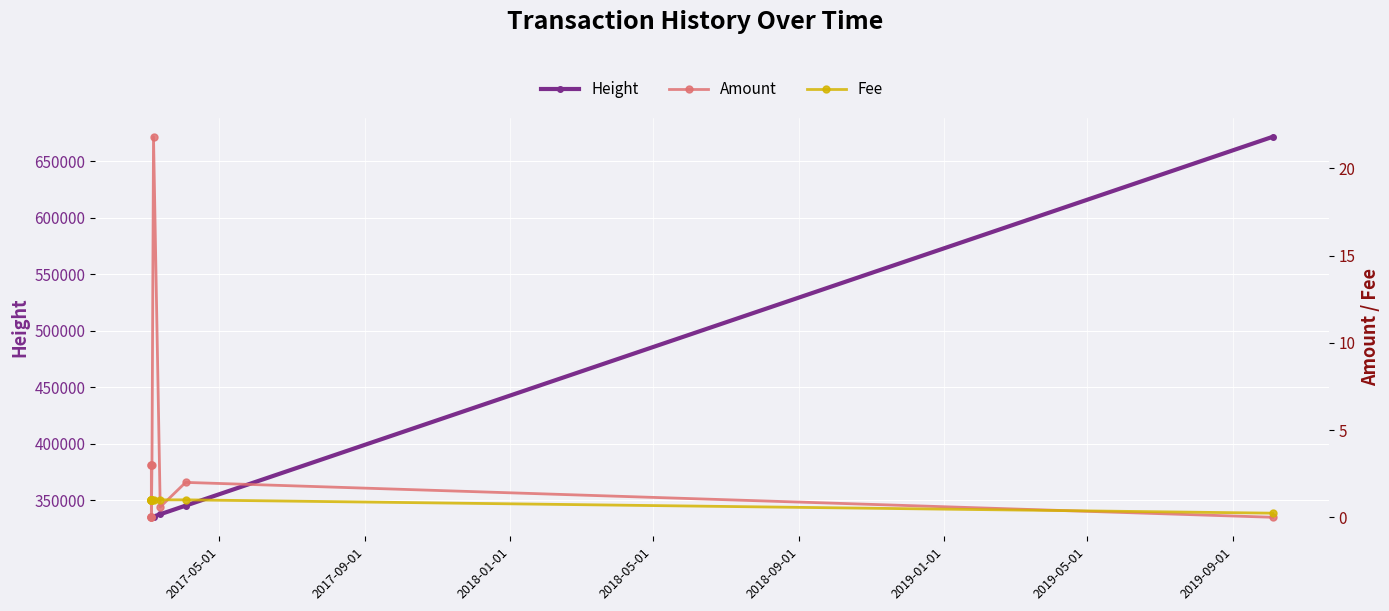

At how many categories does at least one series exceed 631630?

1